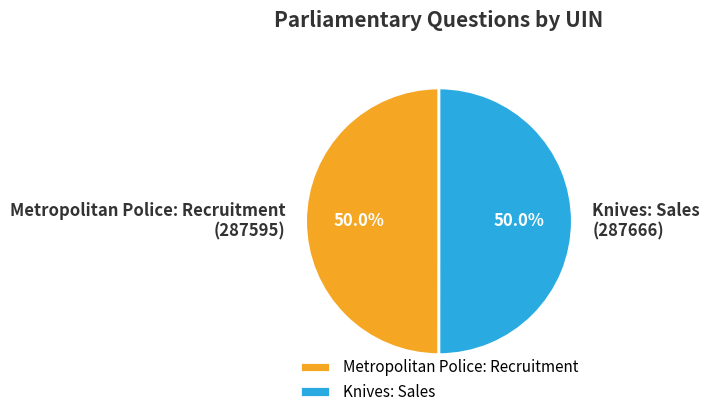

Approximately how many times larger is the value at Knives: Sales (287666) compared to Metropolitan Police: Recruitment (287595)?

1.0